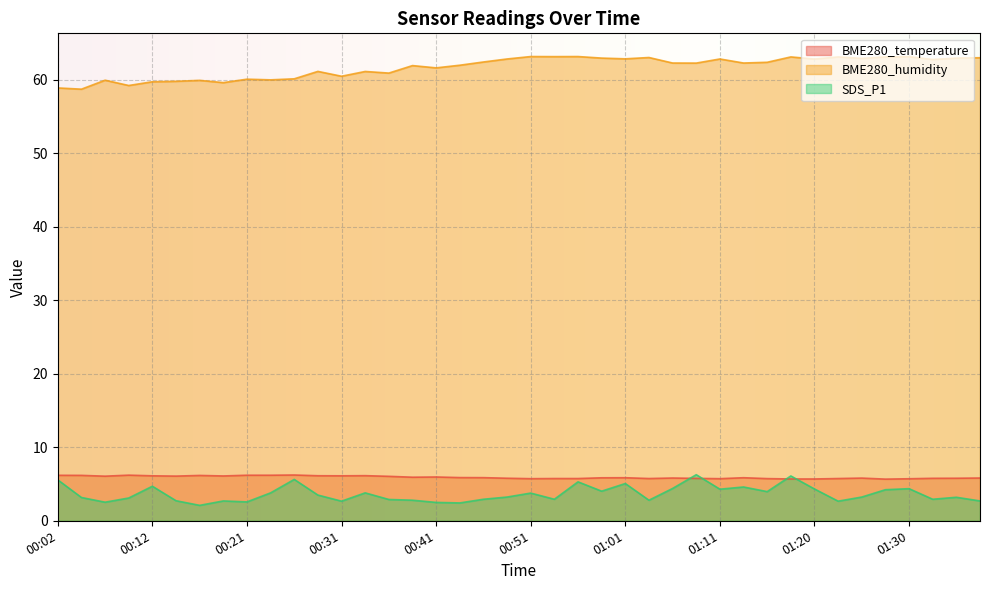

What is the sum of the SDS_P1 values at 00:19 and 01:01?

7.8